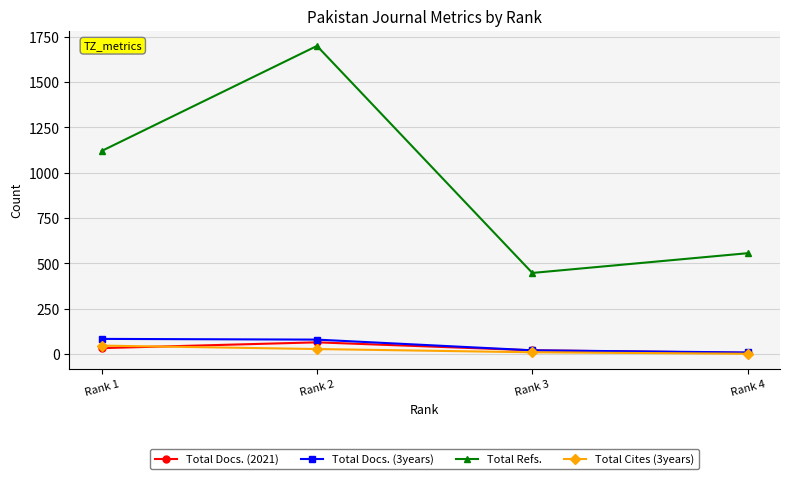

How many series are shown in this chart?

4